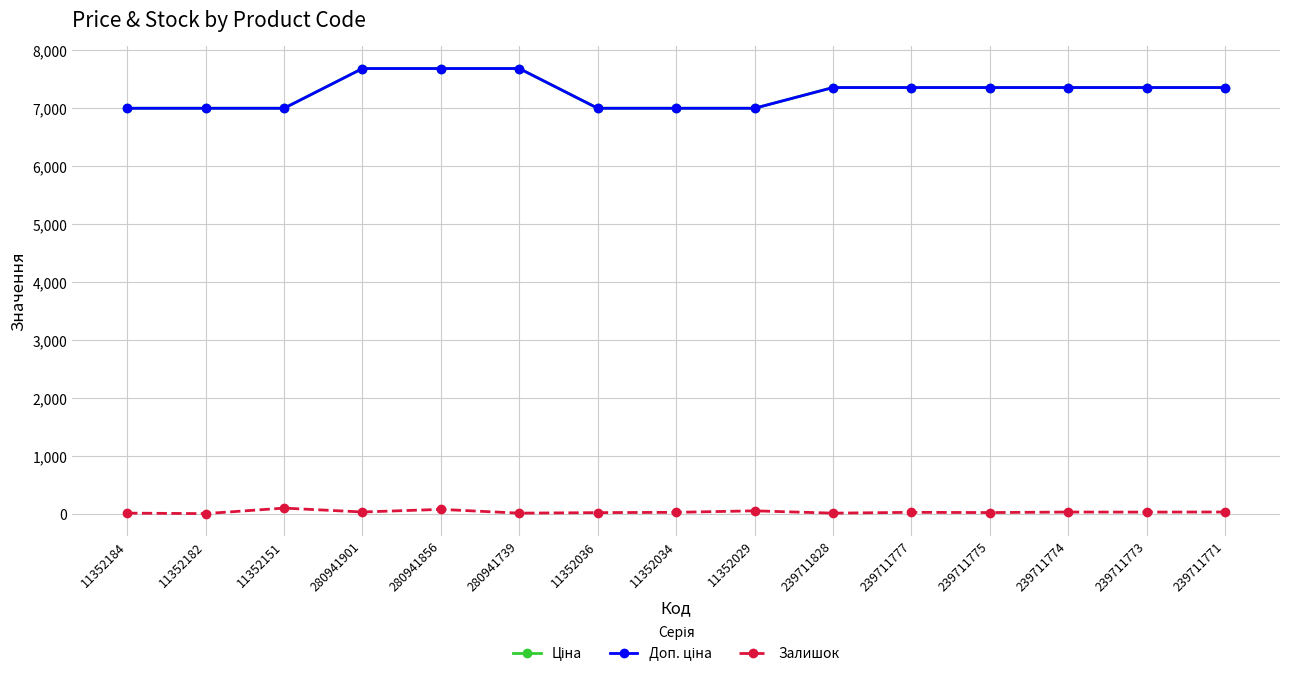

What is the label of the 1st point from the right?

239711771